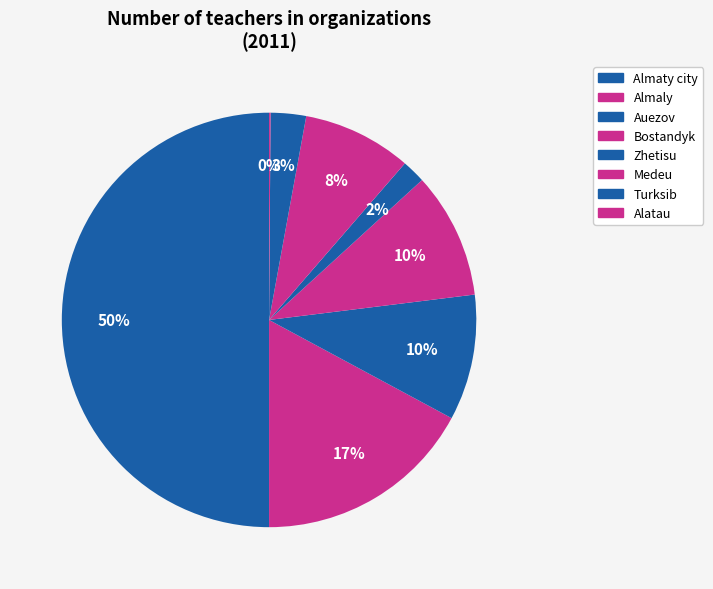

Rank the categories by value from lowest to highest.

Alatau, Zhetisu, Turksib, Medeu, Auezov, Bostandyk, Almaly, Almaty city